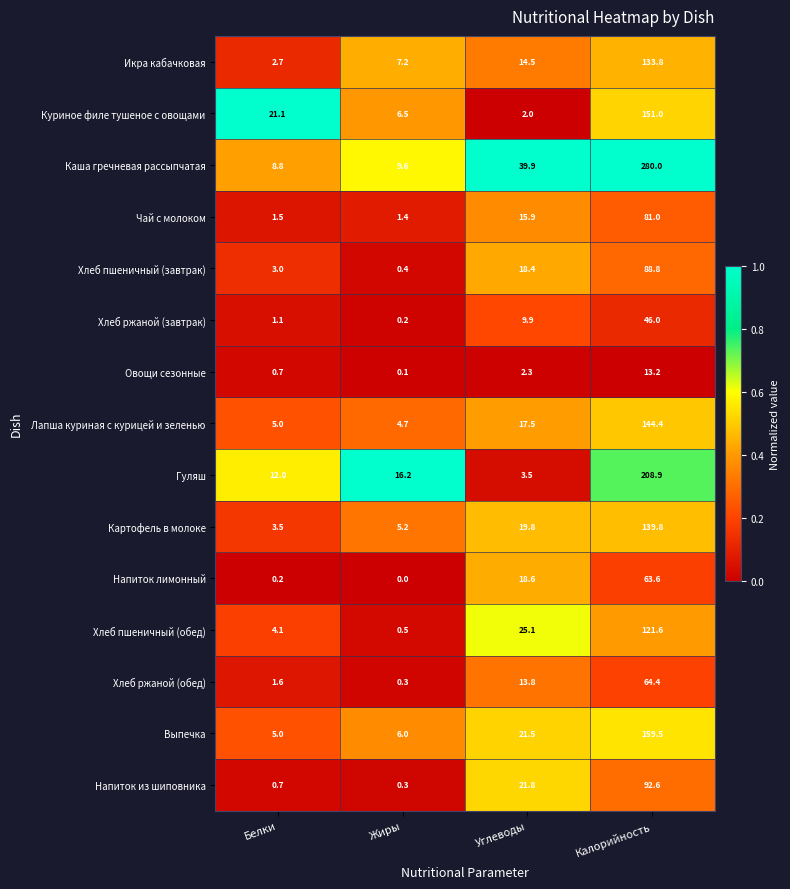

What is the total value across all series at Калорийность?

1788.6